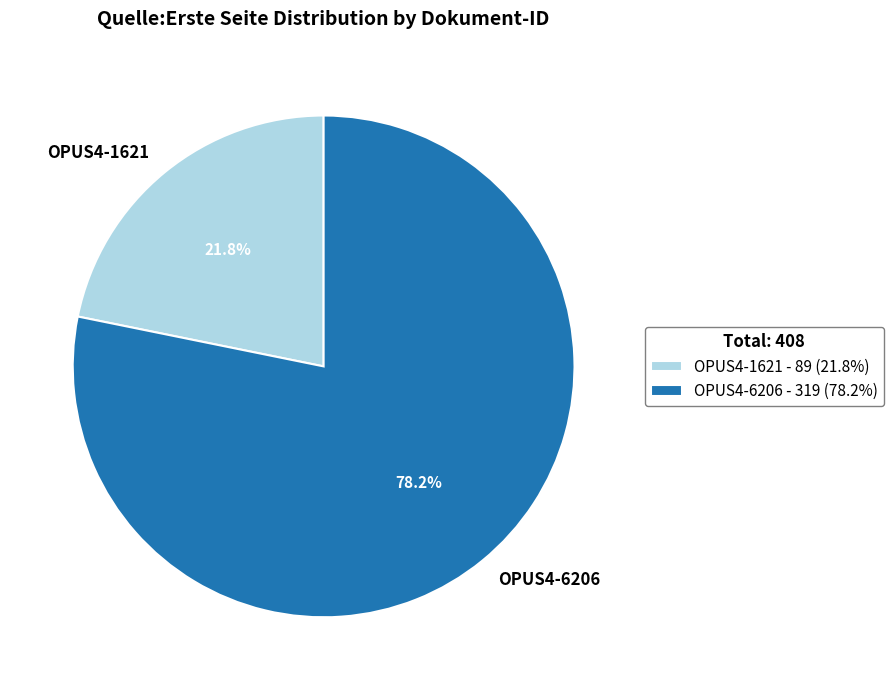

Does OPUS4-6206 account for over 50% of the chart?

Yes